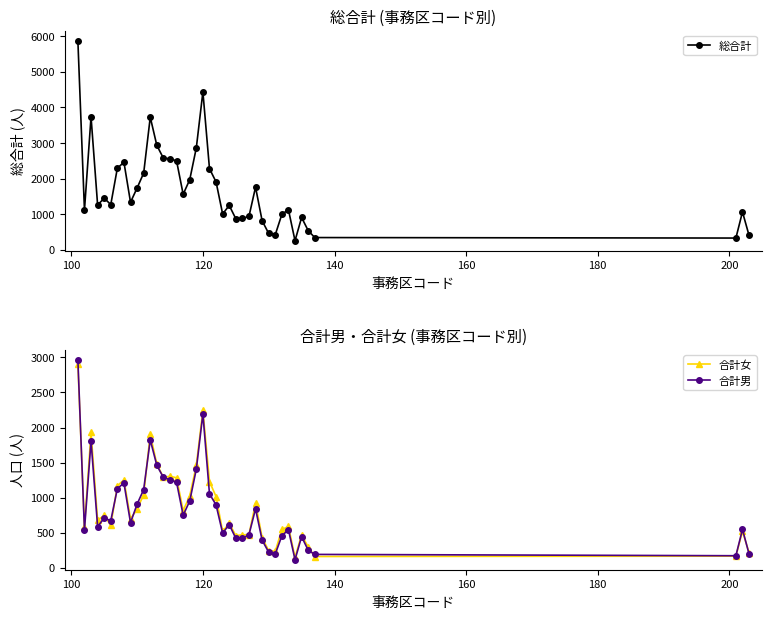

What is the difference between the second highest and minimum values in the 合計女 series?

2098